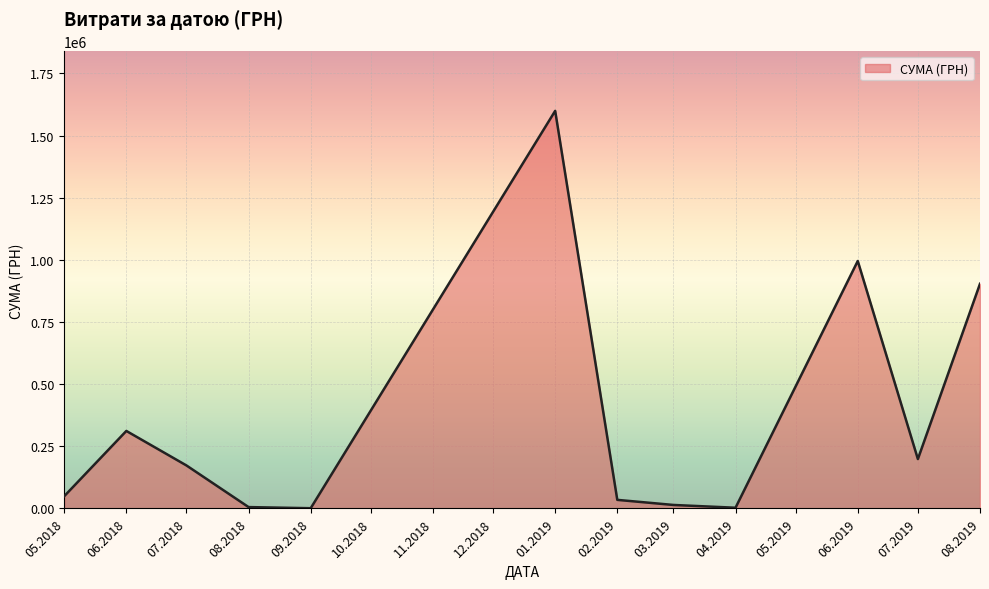

Between 07.2018 and 06.2019, which is larger?

06.2019